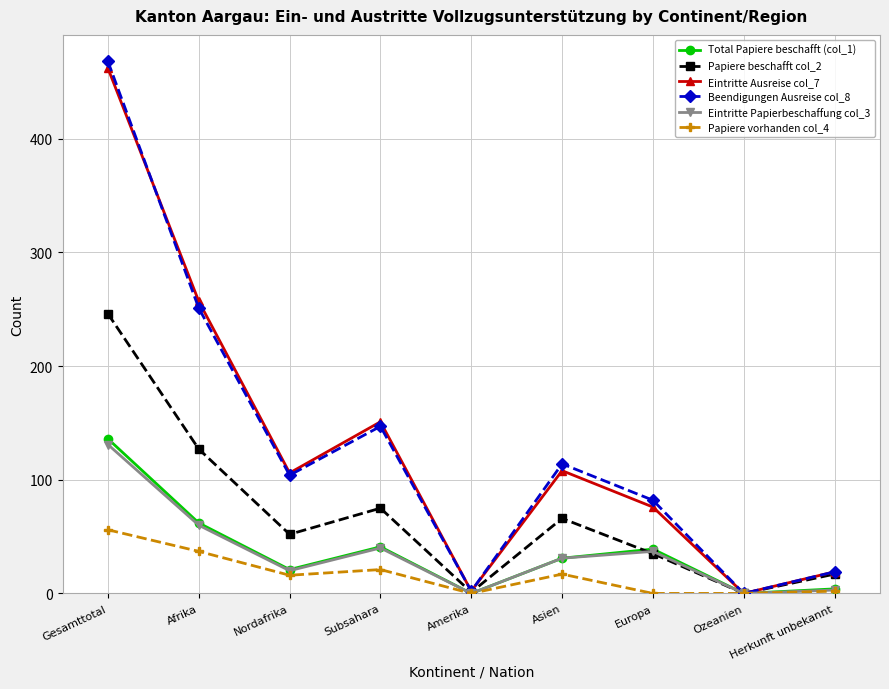

How many lines are shown in the chart?

6